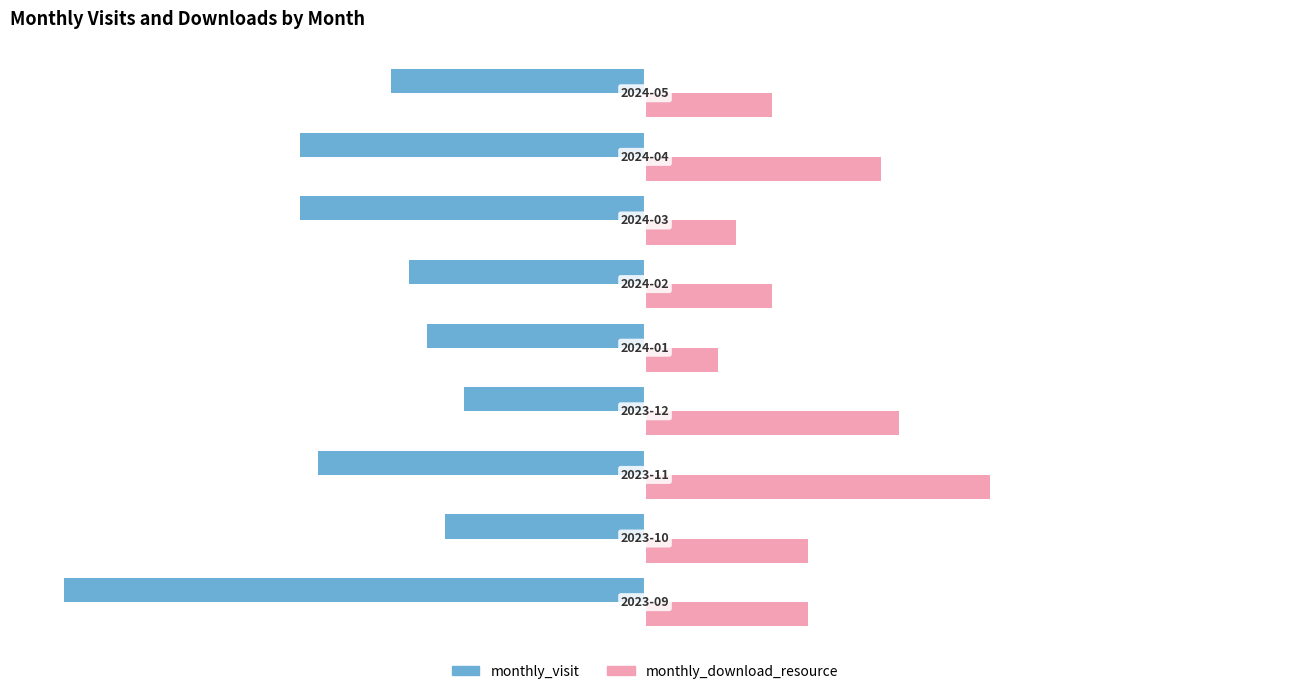

At how many categories does at least one series exceed 3?

9